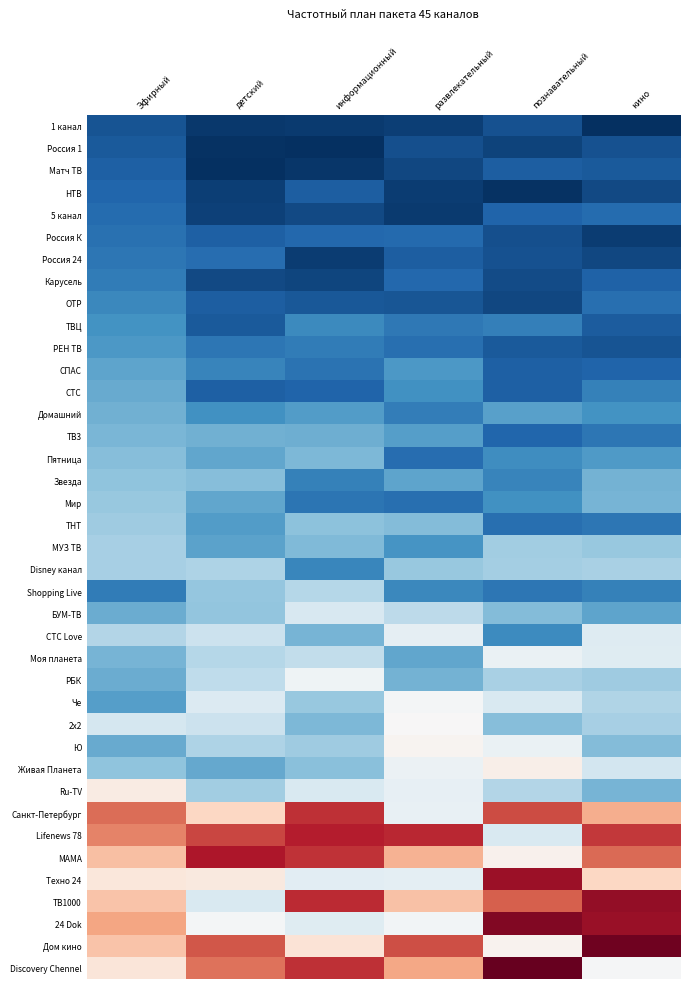

What is the total value across all series at кино?

12.4